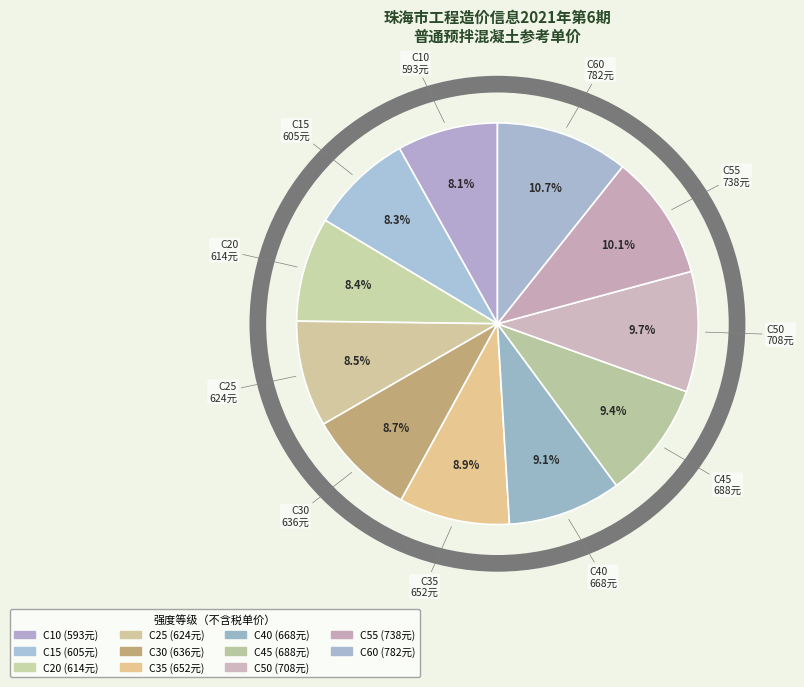

How many segments does this pie chart have?

11